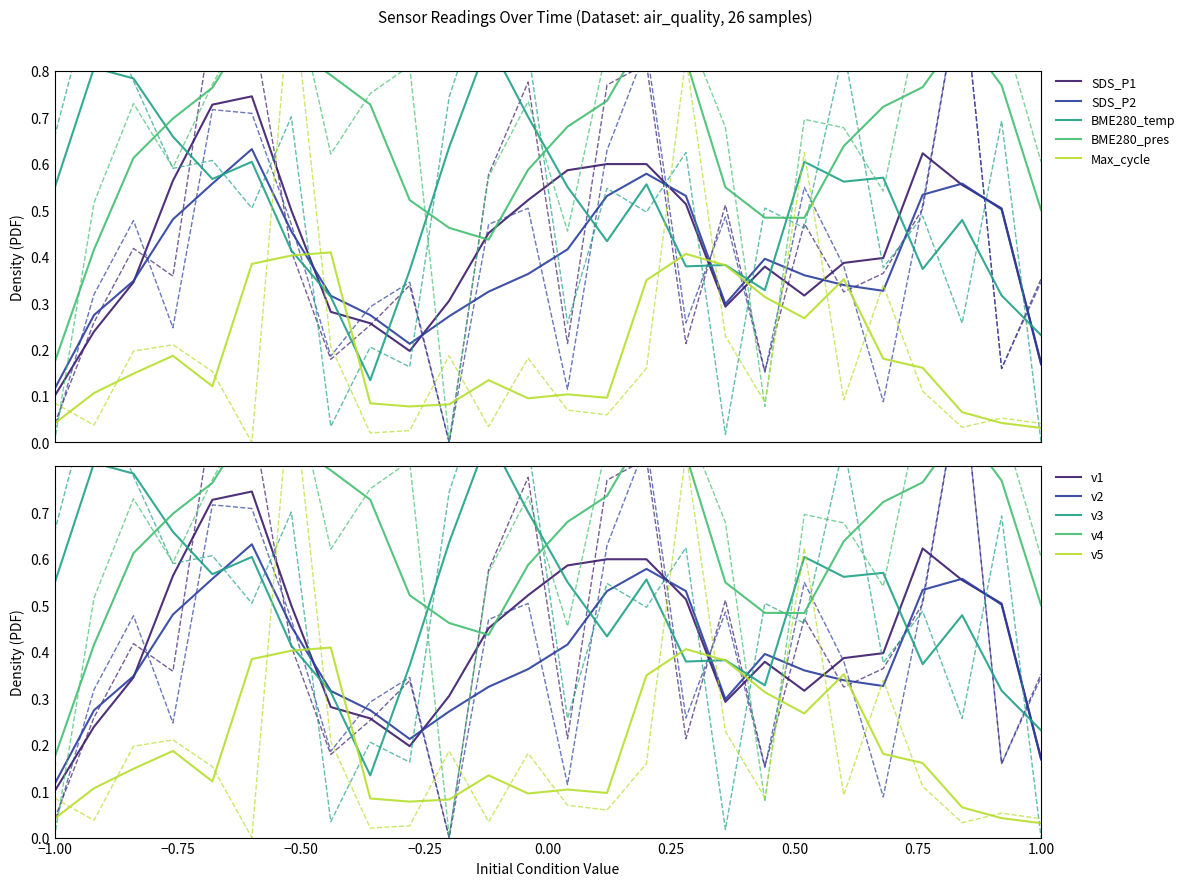

True or false: BME280_temperature has more than 0 interior local peaks.

True